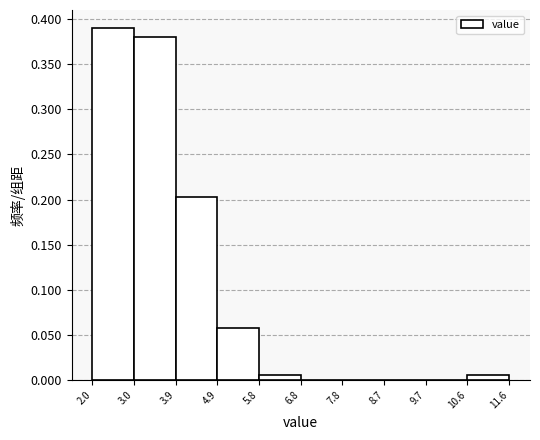

Reading left to right, list every bar in this chart as the range it spans on the x-axis followed by its height. The values are not printed on the chart, so give them approximately, as read against the axis.

2.0 to 3.0: 0.390
3.0 to 3.9: 0.380
3.9 to 4.9: 0.205
4.9 to 5.8: 0.055
5.8 to 6.8: 0.005
6.8 to 7.8: 0
7.8 to 8.7: 0
8.7 to 9.7: 0
9.7 to 10.6: 0
10.6 to 11.6: 0.005